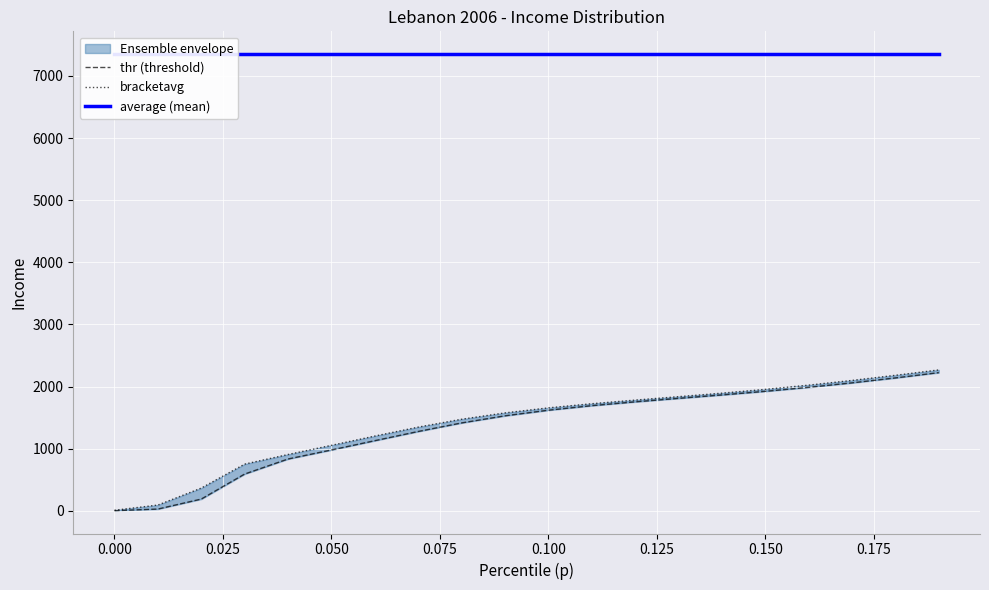

True or false: thr (threshold) has a value of 1519.0 at 0.125.

False